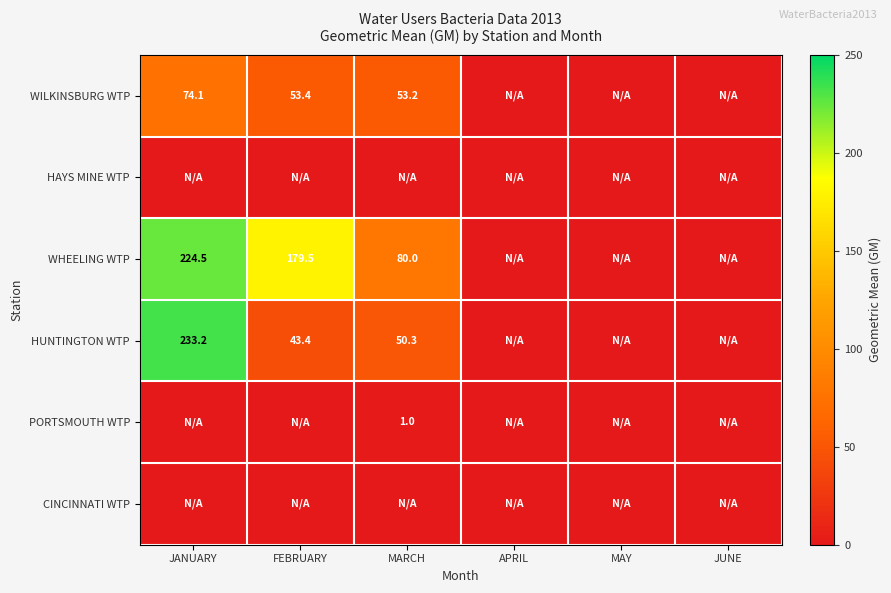

How many categories are shown in the chart?

6